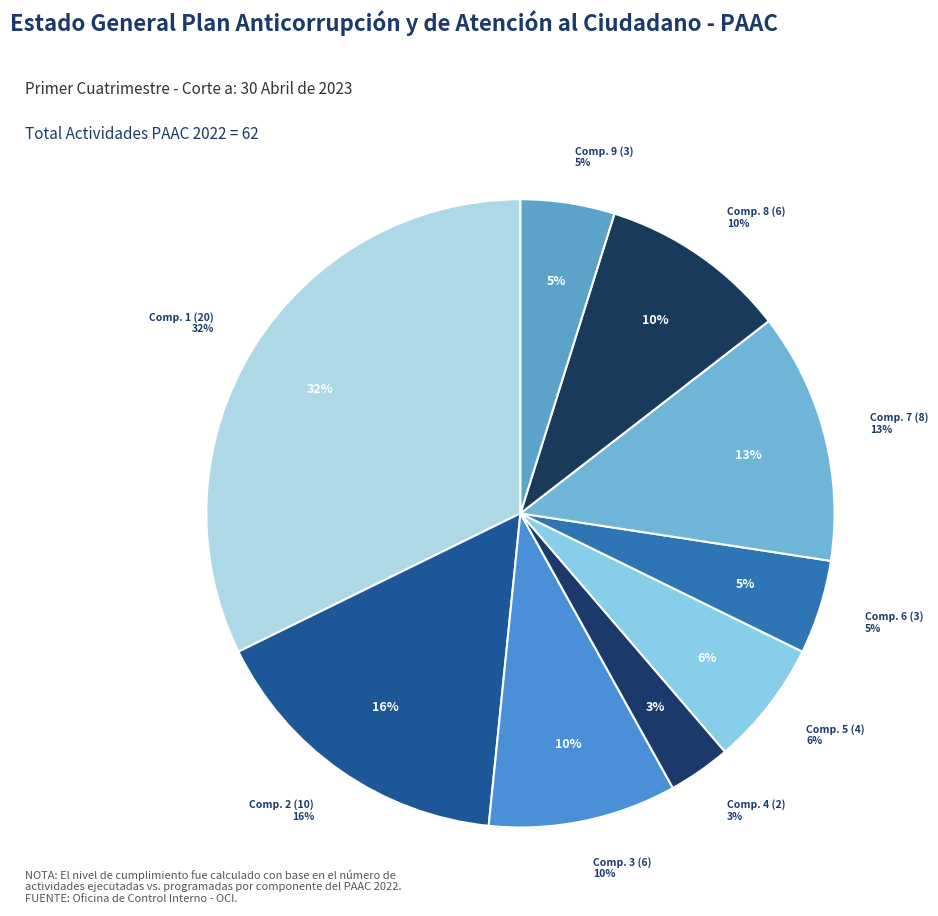

To the nearest percent, what is the combined percentage of Componente 5.
APERTURA DE
INFORMACIÓN and Componente 2.
RENDICIÓN DE
CUENTAS?

23%